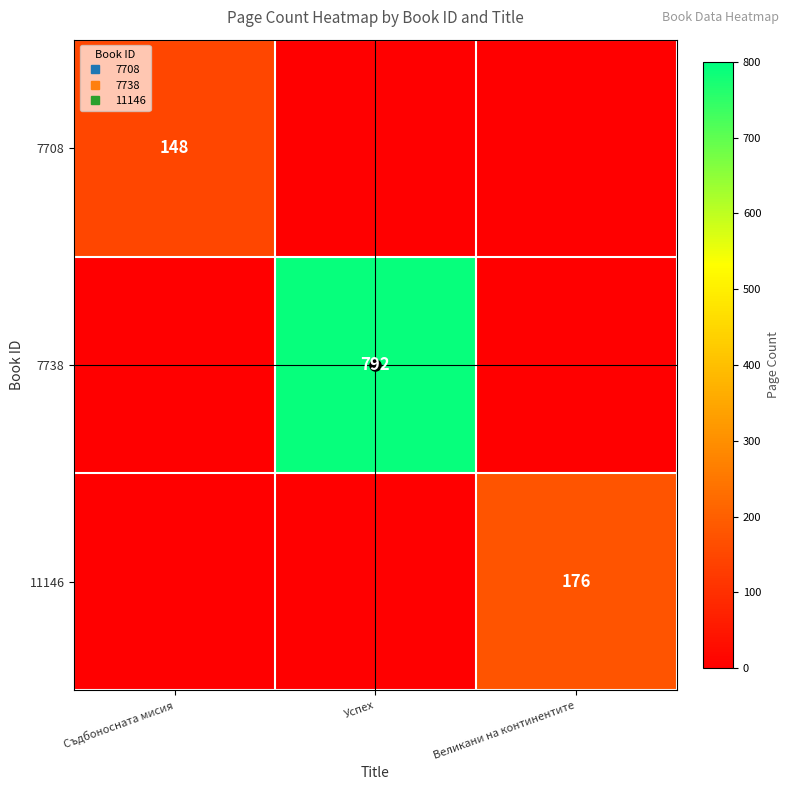

Where is 7738 nearest to the value 396?

Съдбоносната мисия